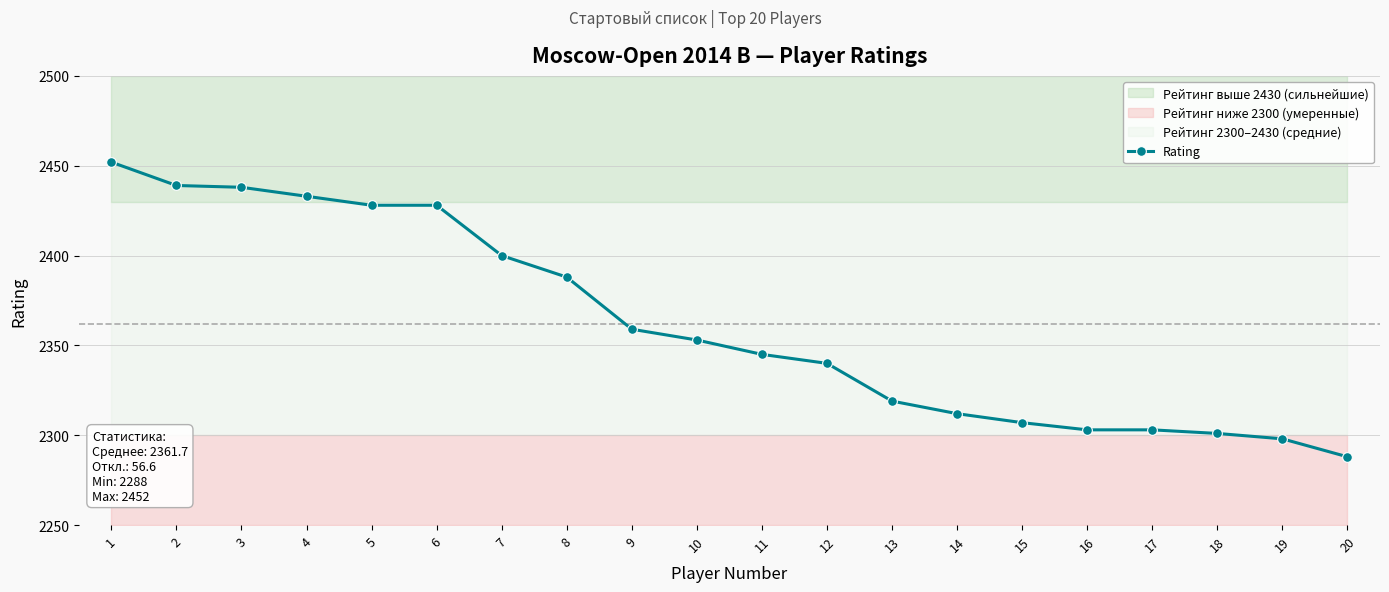

Reading right to left, what are all the values shown in this chart?

20=2288	19=2298	18=2301	17=2303	16=2303	15=2307	14=2312	13=2319	12=2340	11=2345	10=2353	9=2359	8=2388	7=2400	6=2428	5=2428	4=2433	3=2438	2=2439	1=2452